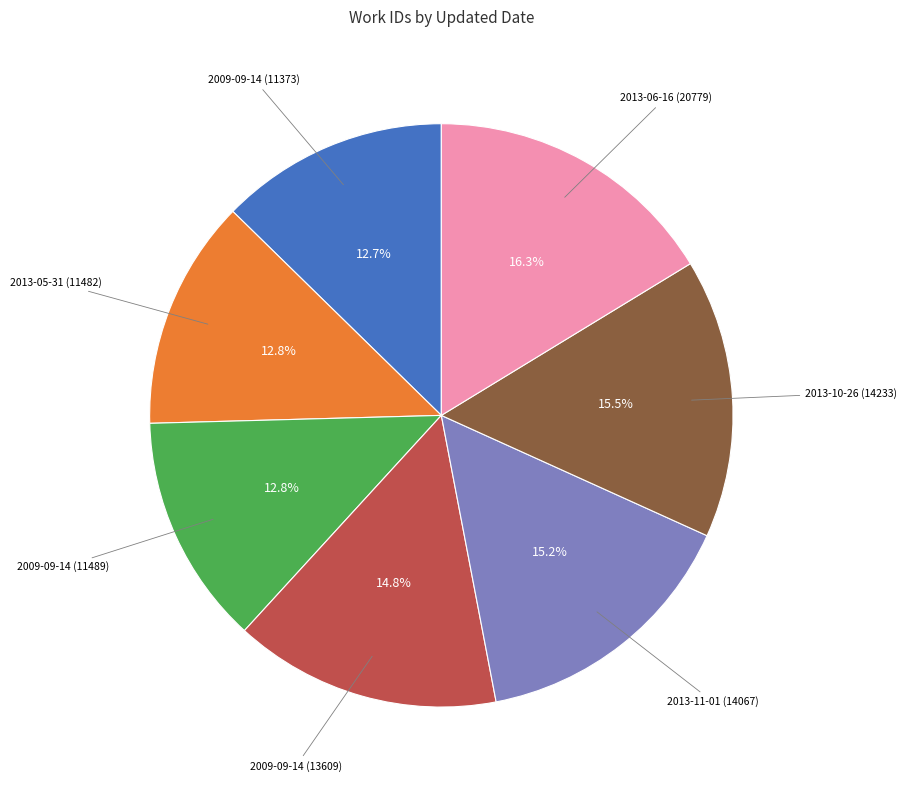

Does any single category account for the majority?

No